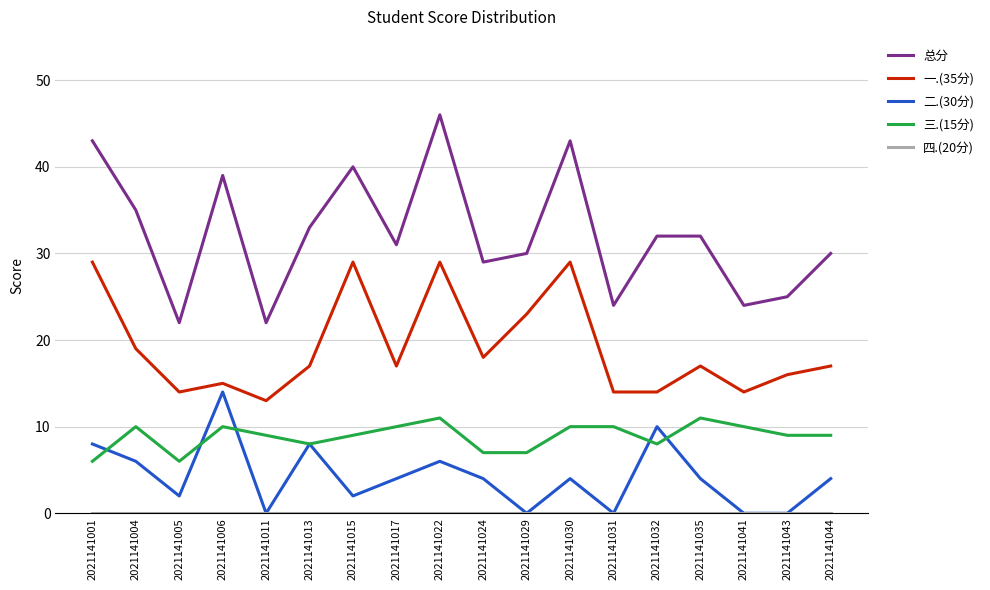

The 总分 series shows 25 at 2021141043. True or false?

True